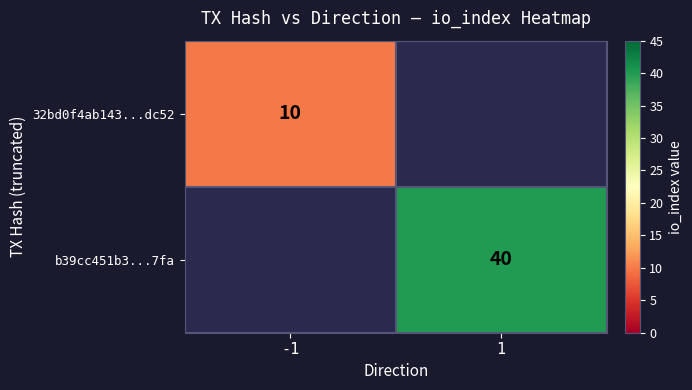

True or false: b39cc451b3...7fa has a value of 40 at 1.

True